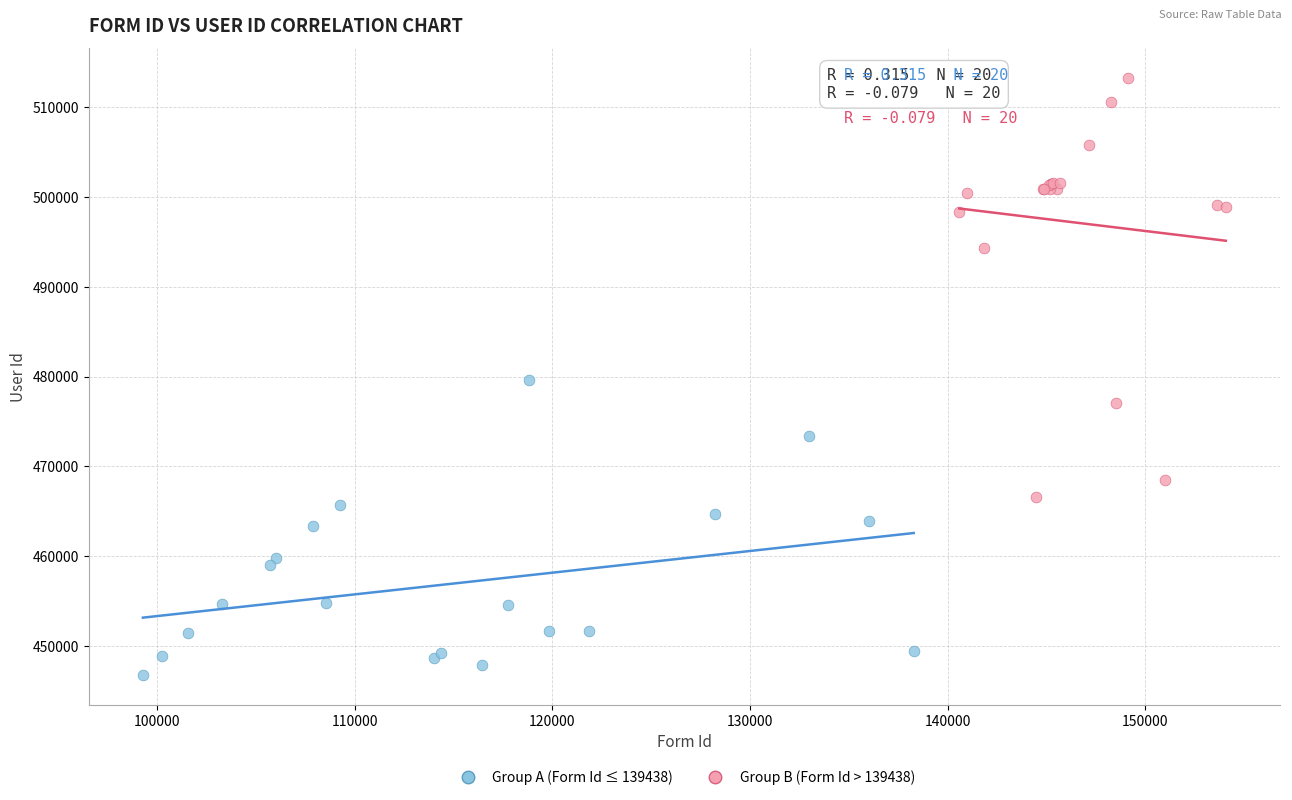

Which series has the widest spread of Y values?

Group B (Form Id > 139438)